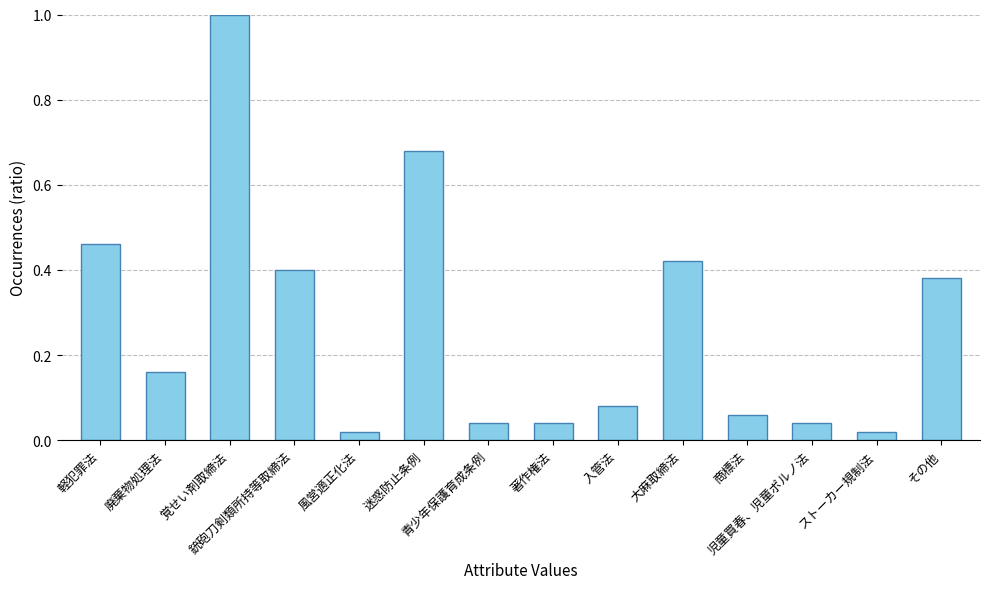

What is the maximum value shown in the chart?

1.0